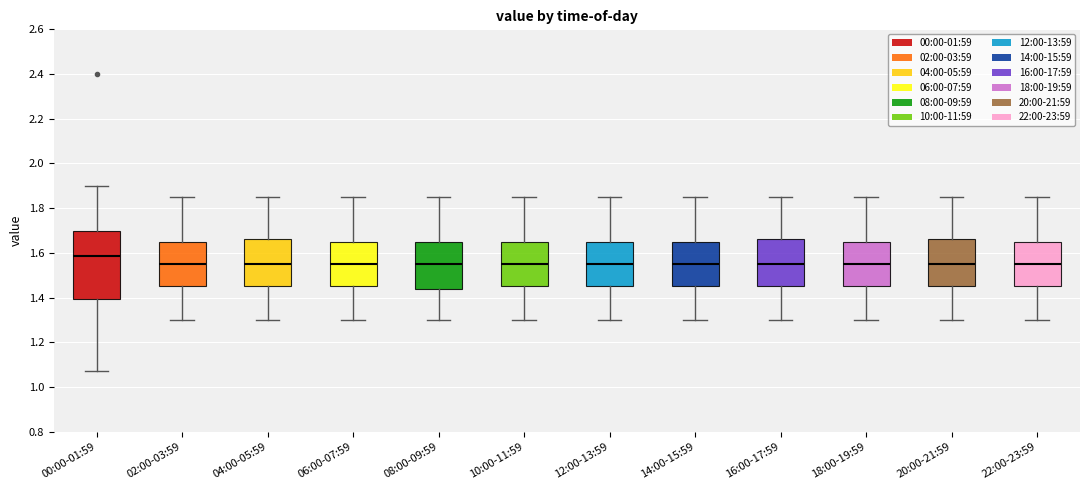

Reading left to right, read every box against the y-axis: the position of its median line, the range the box covers, and the ends of its whiskers. The values are not printed on the chart, so give them approximately, as read against the axis.

00:00-01:59: median 1.58, box 1.40 to 1.70, whiskers 1.08 to 1.90
02:00-03:59: median 1.56, box 1.46 to 1.66, whiskers 1.30 to 1.86
04:00-05:59: median 1.56, box 1.46 to 1.66, whiskers 1.30 to 1.86
06:00-07:59: median 1.56, box 1.46 to 1.66, whiskers 1.30 to 1.86
08:00-09:59: median 1.56, box 1.44 to 1.66, whiskers 1.30 to 1.86
10:00-11:59: median 1.56, box 1.46 to 1.66, whiskers 1.30 to 1.86
12:00-13:59: median 1.56, box 1.46 to 1.66, whiskers 1.30 to 1.86
14:00-15:59: median 1.56, box 1.46 to 1.66, whiskers 1.30 to 1.86
16:00-17:59: median 1.56, box 1.46 to 1.66, whiskers 1.30 to 1.86
18:00-19:59: median 1.56, box 1.46 to 1.66, whiskers 1.30 to 1.86
20:00-21:59: median 1.56, box 1.46 to 1.66, whiskers 1.30 to 1.86
22:00-23:59: median 1.56, box 1.46 to 1.66, whiskers 1.30 to 1.86